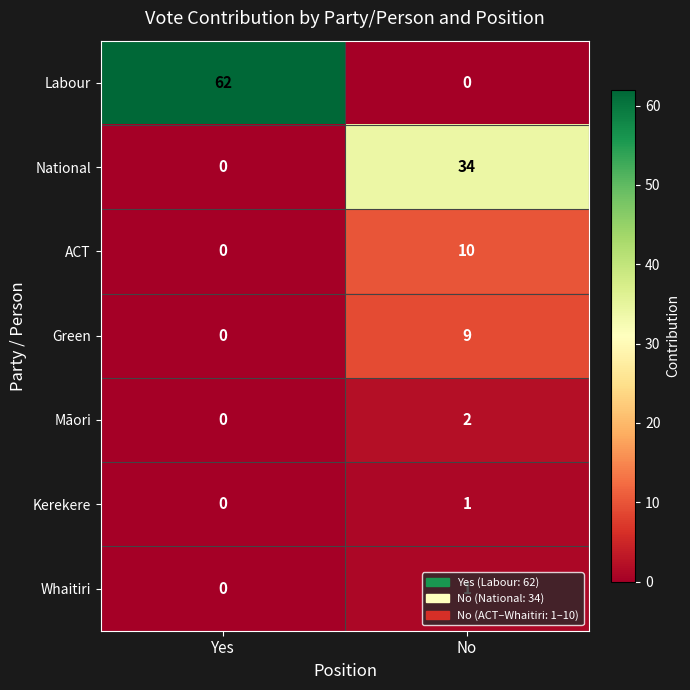

Which series has the largest total across all categories?

Labour